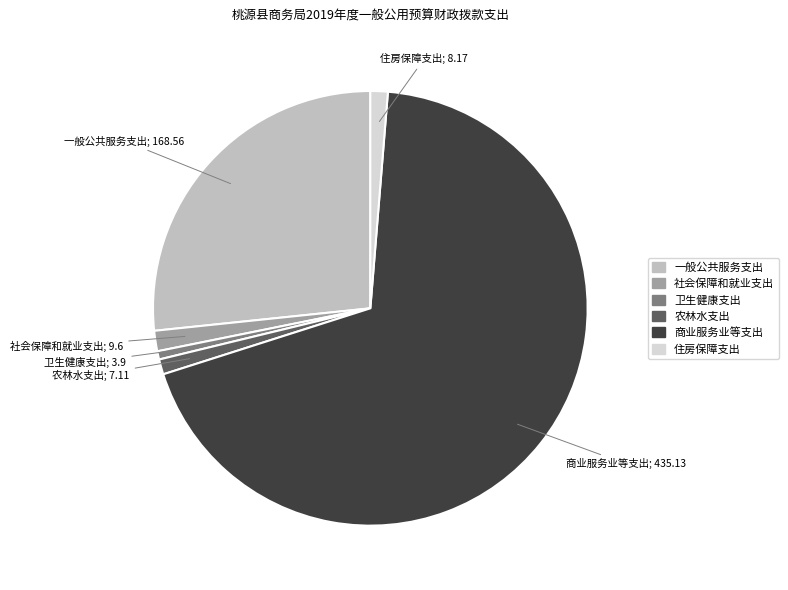

The 农林水支出 slice represents 1% of the pie. True or false?

True